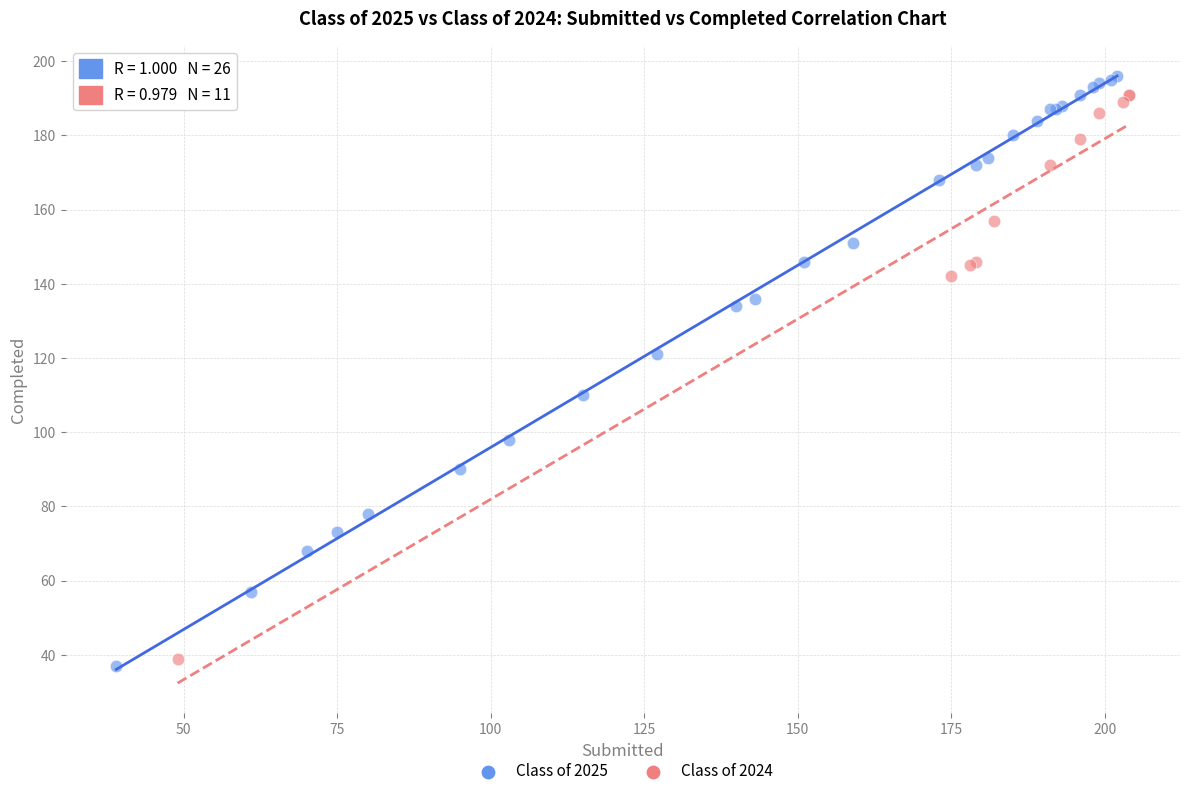

What are all the series names shown in the legend?

Class of 2025, Class of 2024